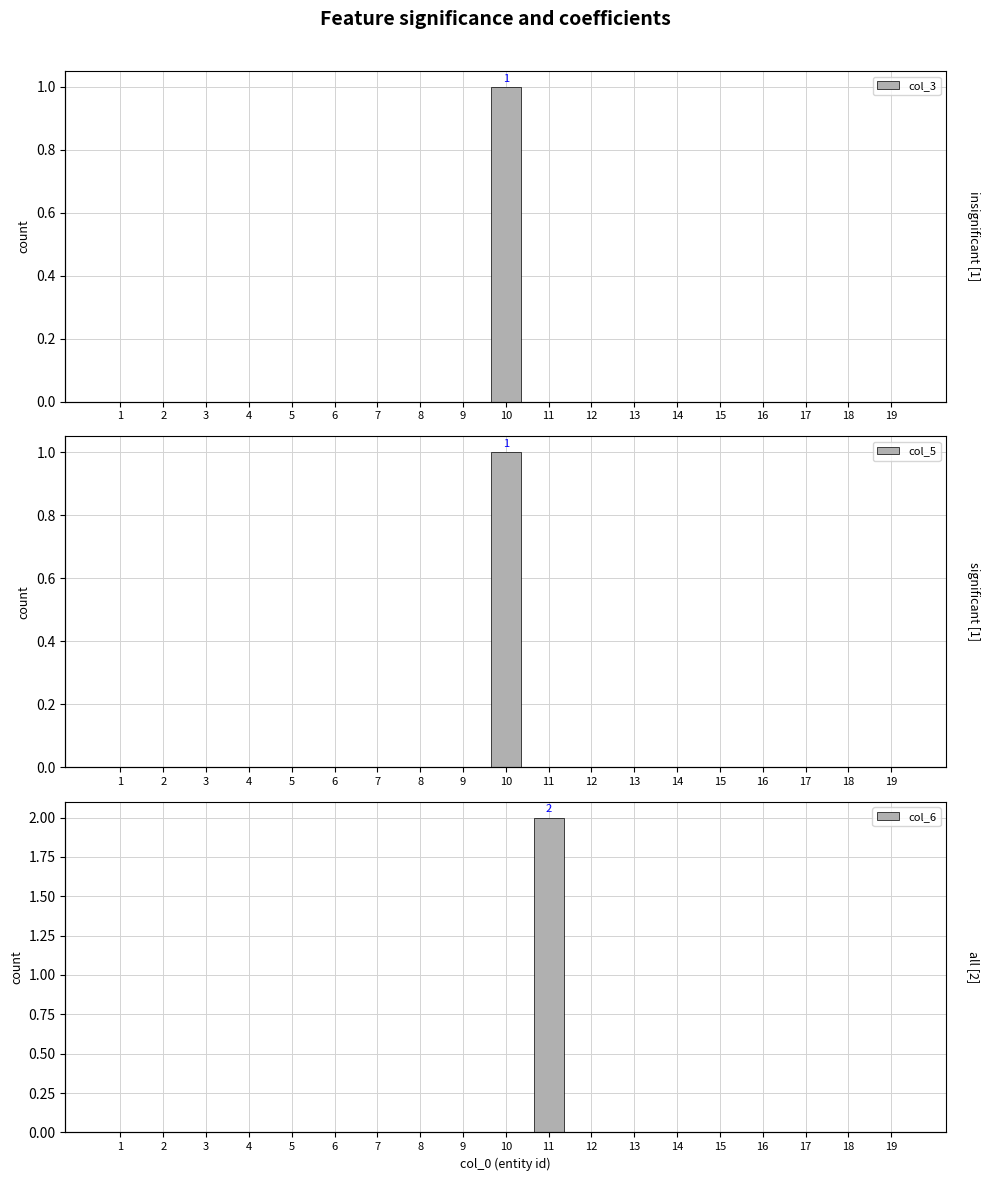

Count the col_6 values in the range 0 to 1.

18